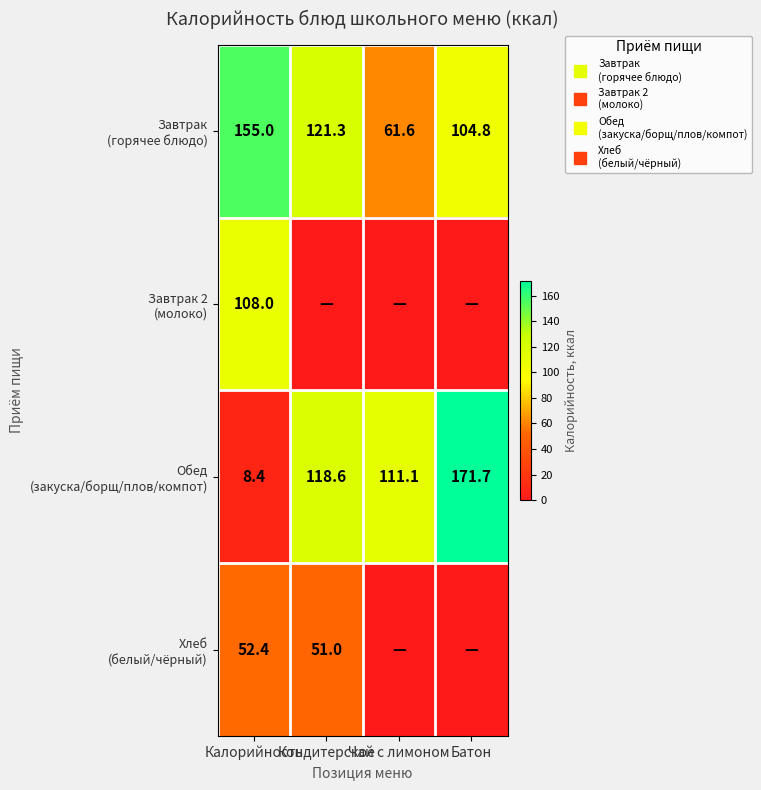

The Завтрак 2 (молоко) series shows 184.9 at Калорийность. True or false?

False